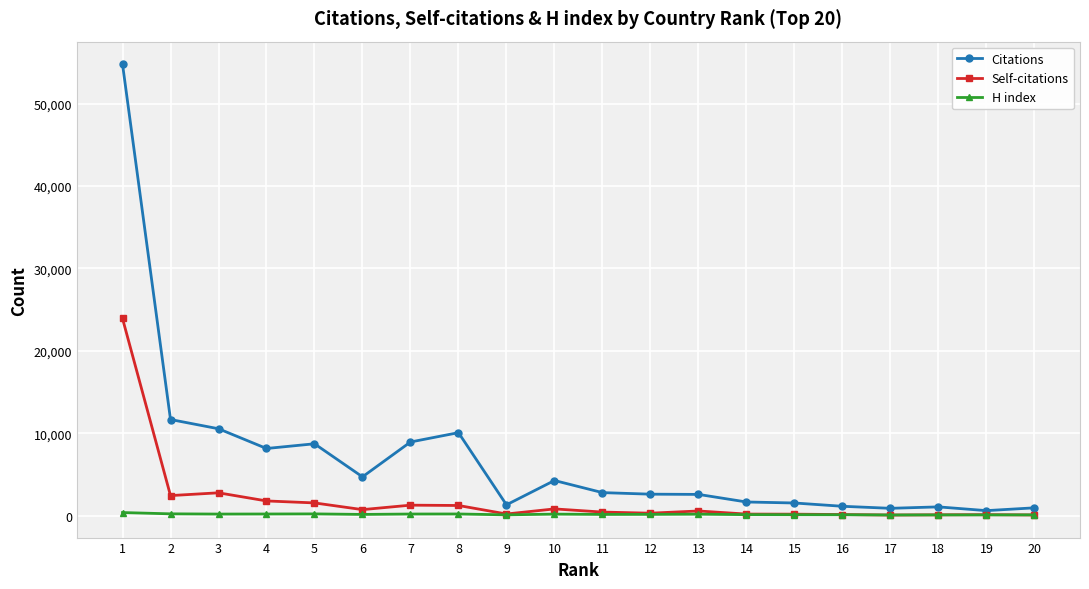

True or false: Self-citations has more than 2 points higher than both neighbors.

True